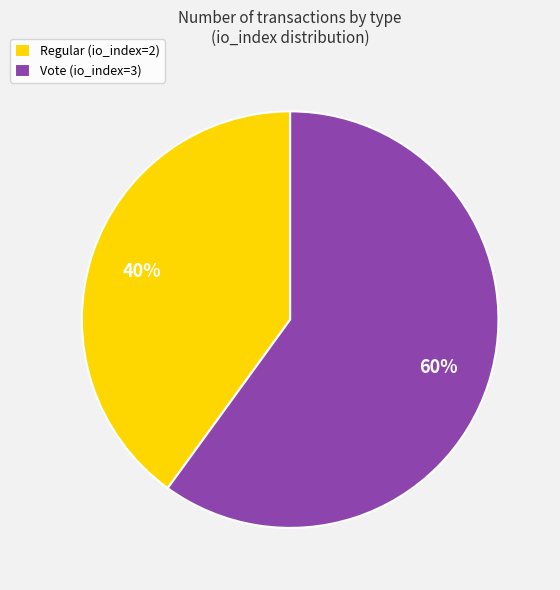

Approximately how many times larger is the value at Vote (io_index=3) compared to Regular (io_index=2)?

1.5